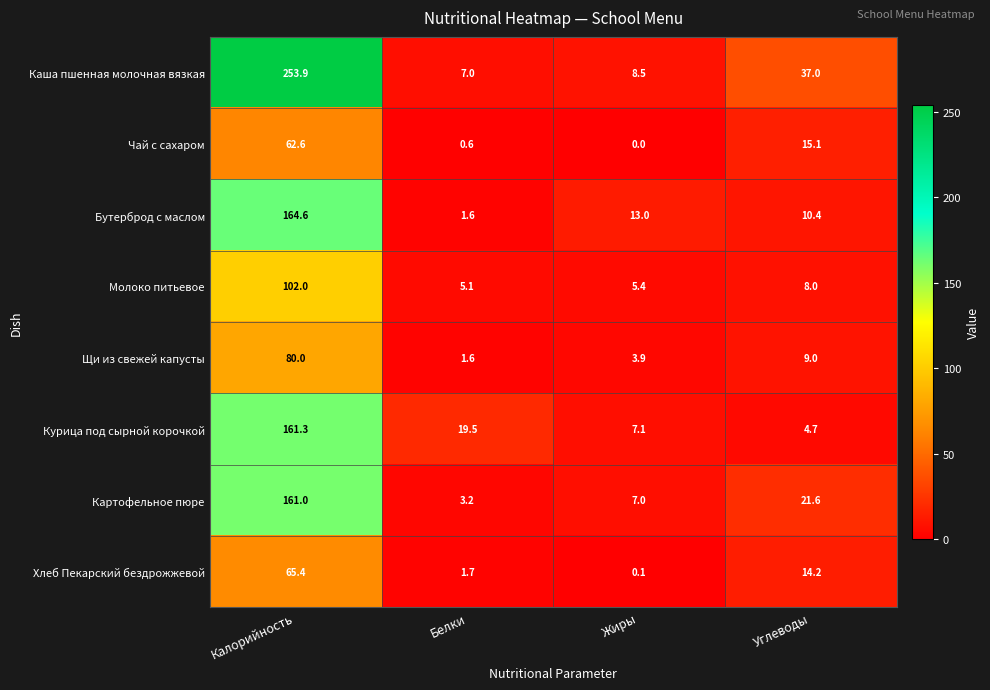

Which label corresponds to the smallest value in the chart?

Жиры